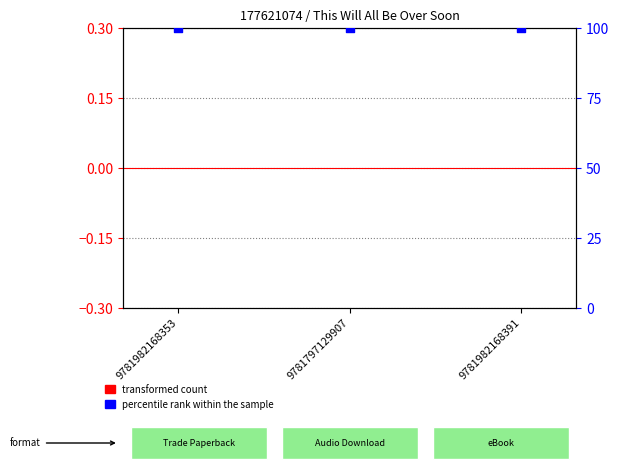

At which category is the sum across all series the highest?

9781982168353